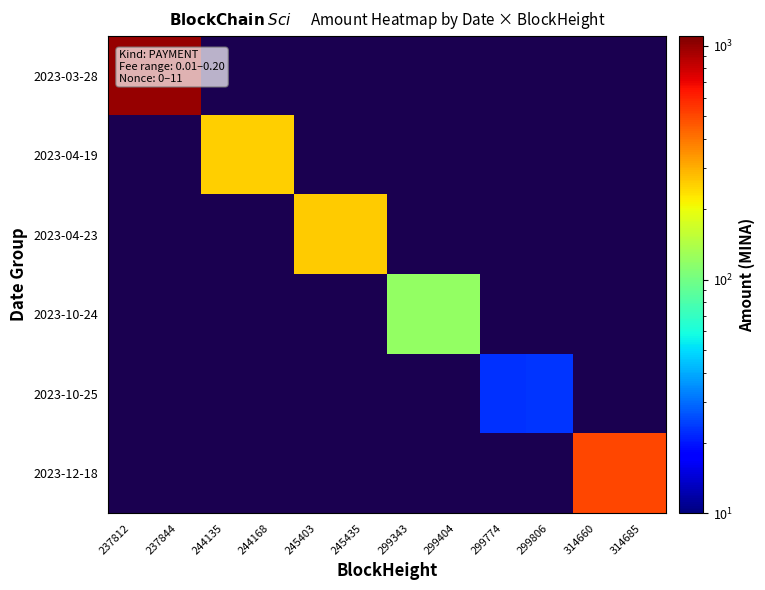

Is the value of 2023-04-23 at 299774 greater than the value of 2023-12-18 at 237844?

No